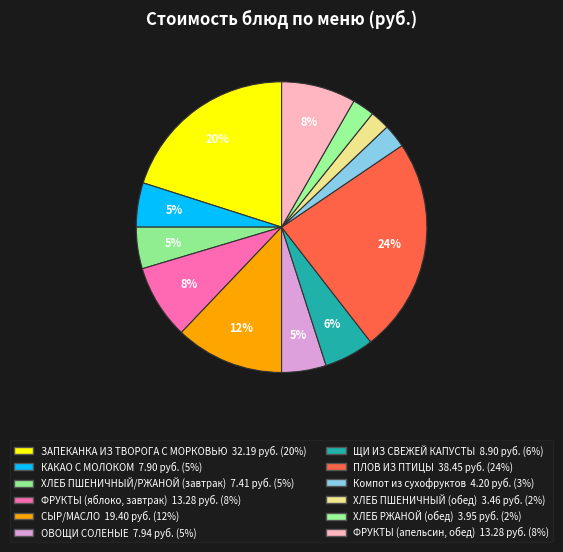

To the nearest percent, what is the combined percentage of Компот из сухофруктов and ПЛОВ ИЗ ПТИЦЫ?

27%